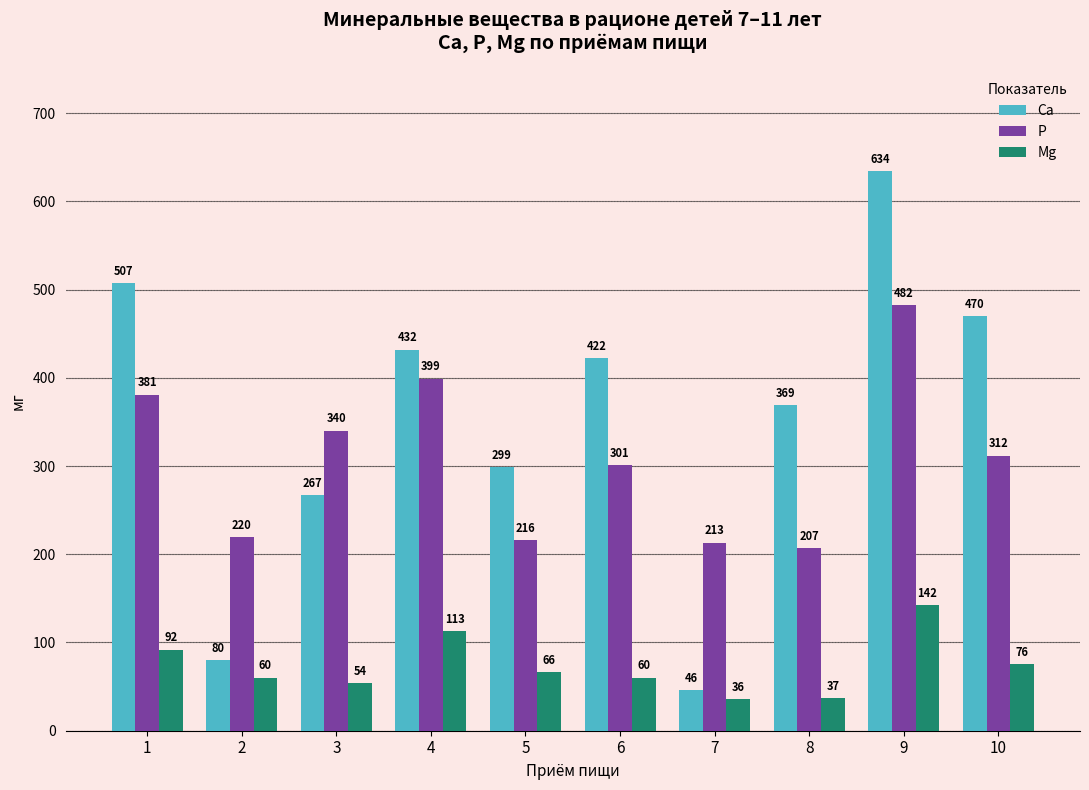

Where is P nearest to the value 344?

3